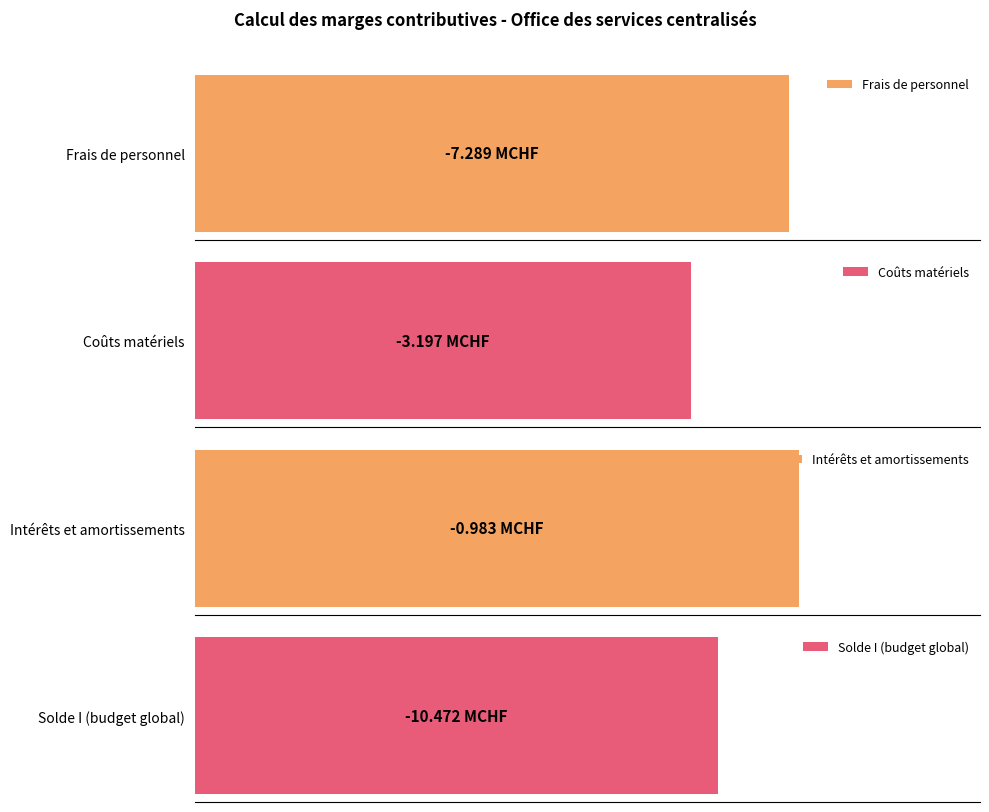

How many distinct data groups are displayed?

4